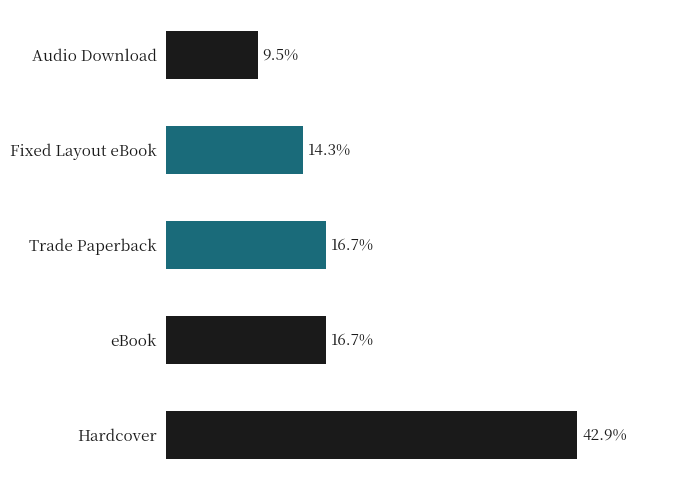

Which label corresponds to the largest value in the chart?

Hardcover